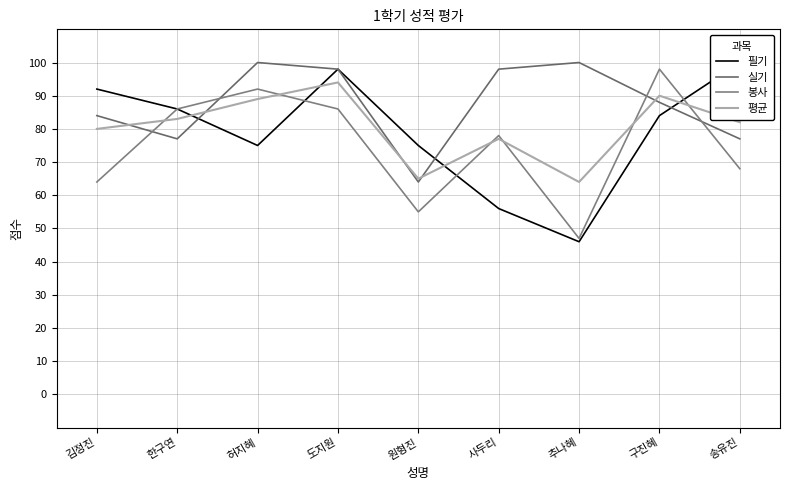

Which series changed the most between 사두리 and 송유진?

필기